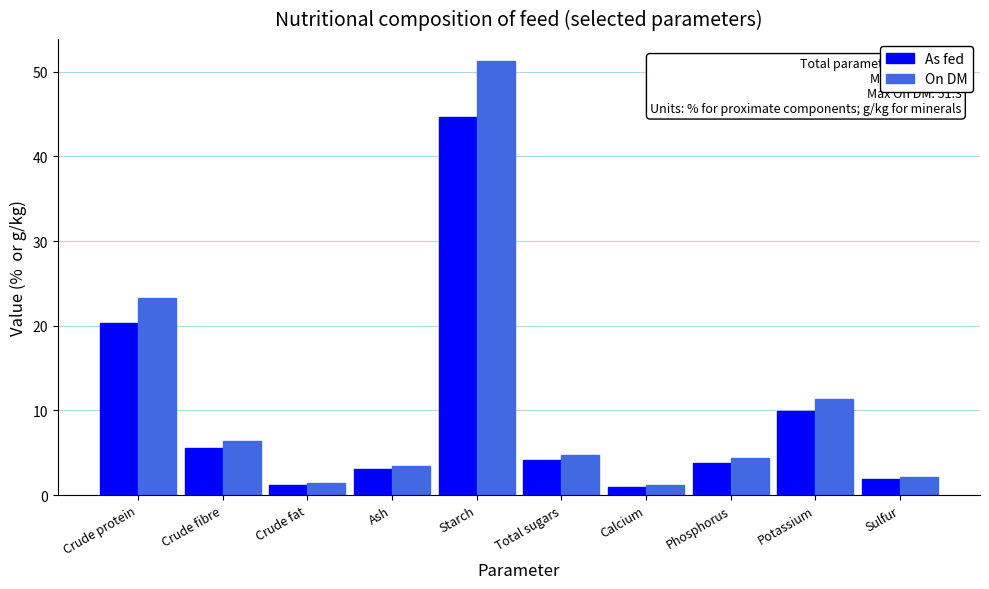

List the series in order of their overall mean, lowest first.

As fed, On DM